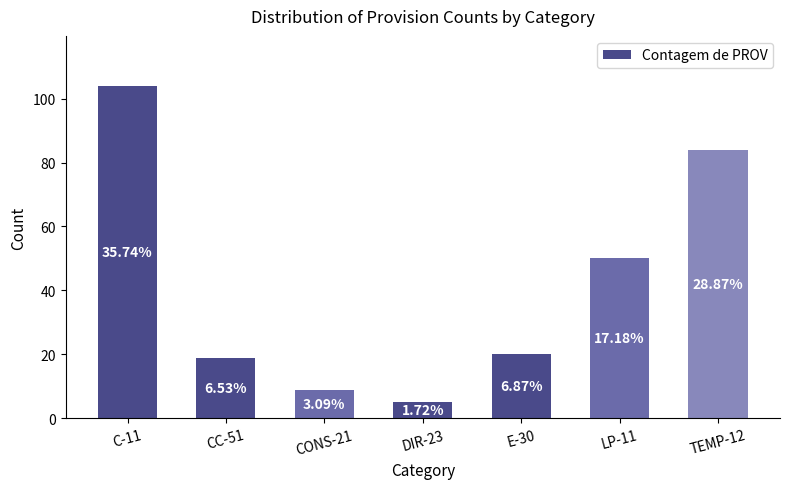

How many bars are there in total?

7